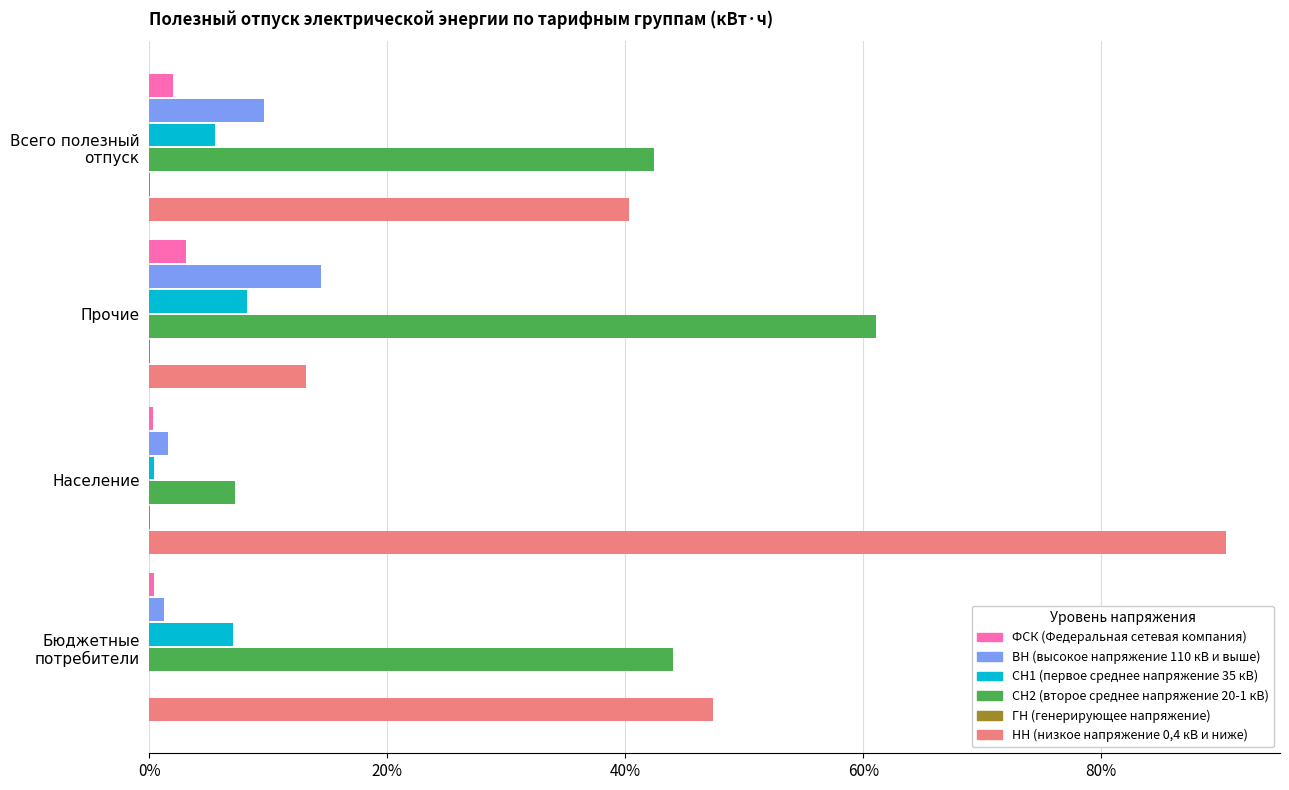

What is the maximum value shown in the chart?

90.5